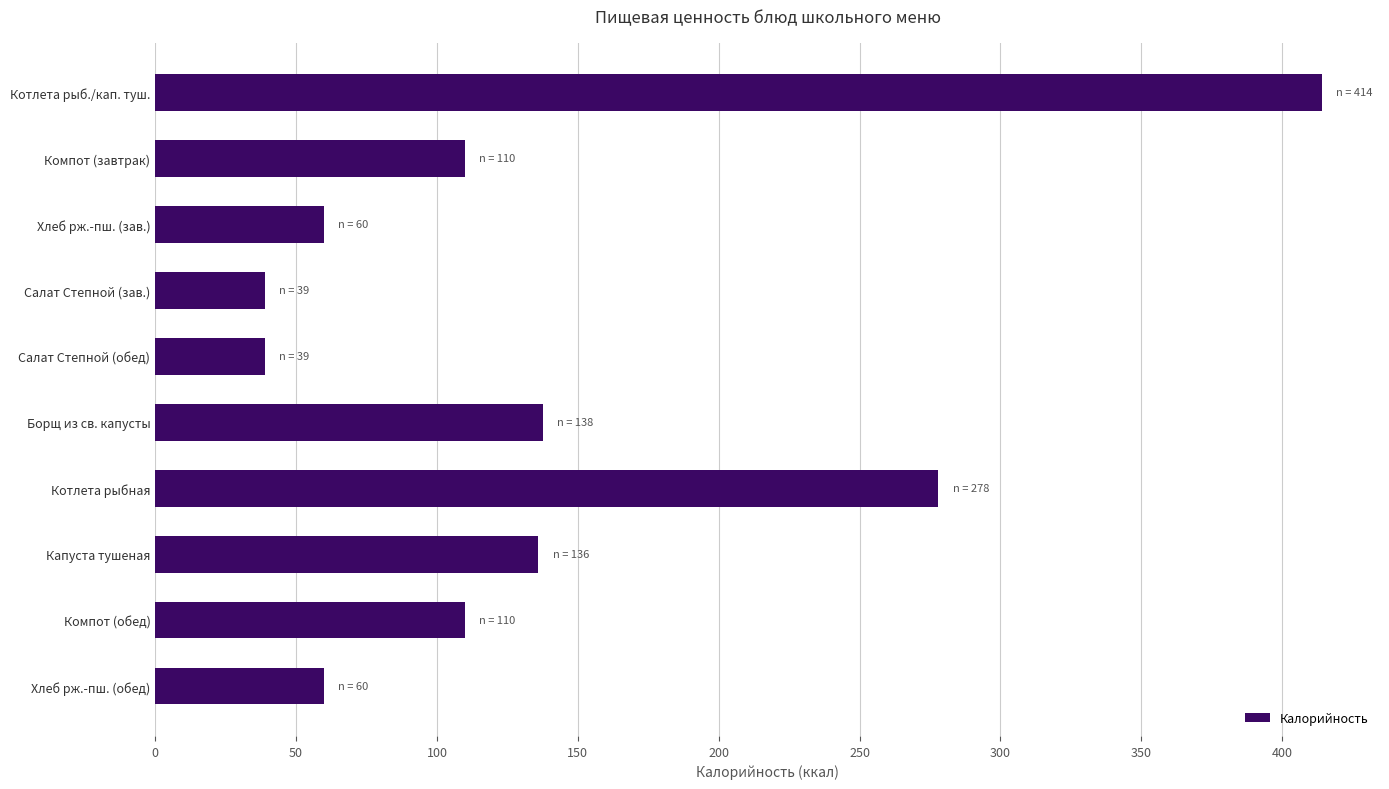

What is the label of the 9th bar from the bottom?

Компот (завтрак)